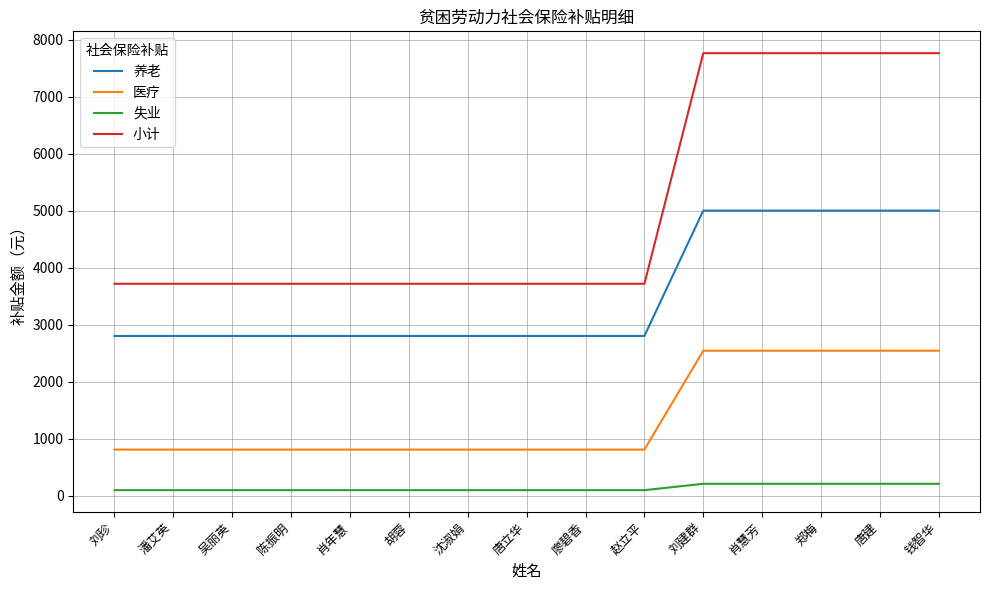

True or false: 医疗 and 养老 intersect in this chart.

False